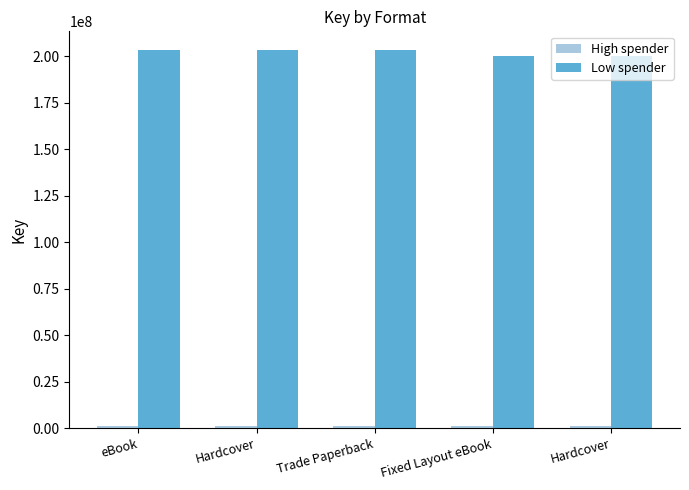

How many bars are there in each group?

2